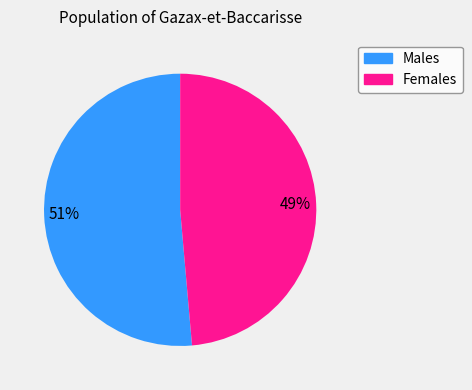

To the nearest percent, what is the average slice percentage?

50%